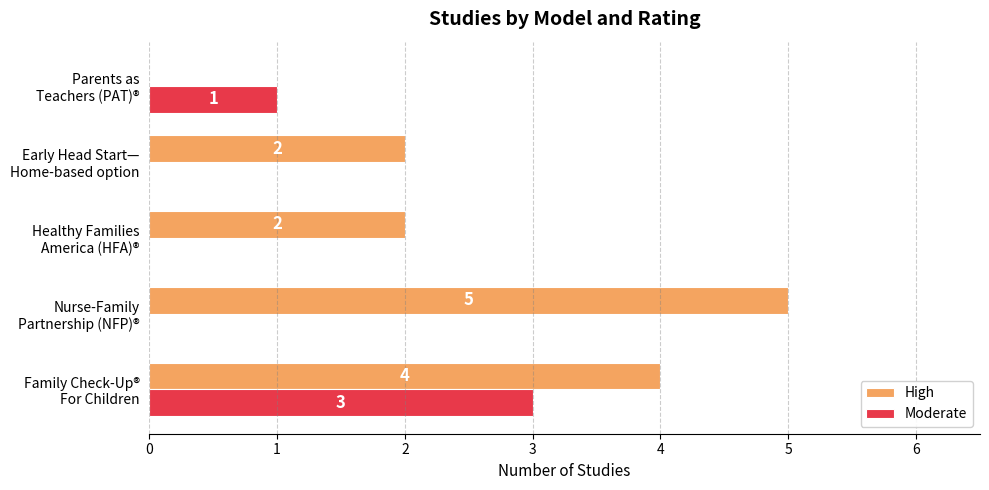

Which series has the largest total across all categories?

High